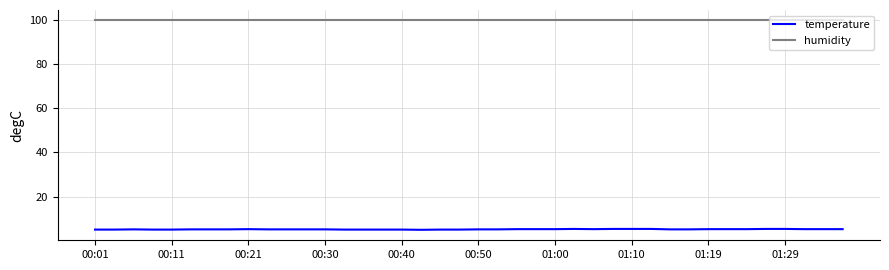

What is the sum of all temperature values?

205.1